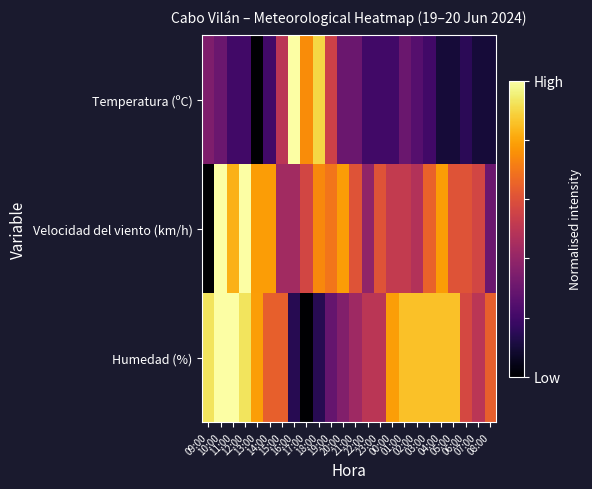

Which category has the lowest value across all series?

13:00